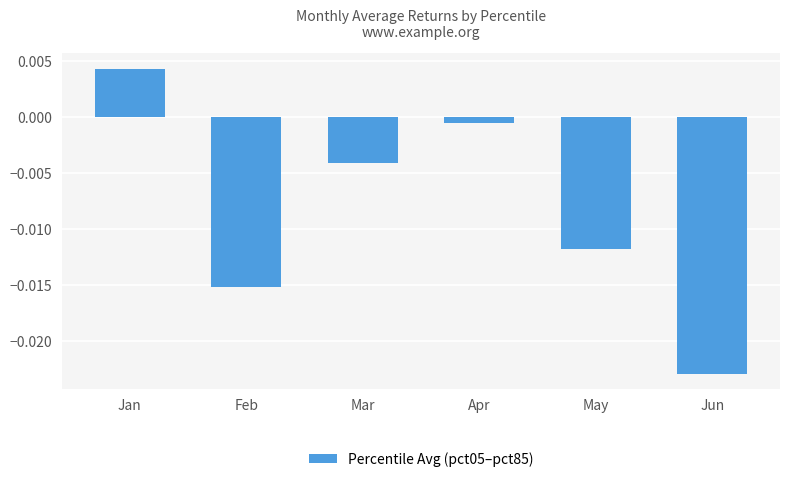

List the labels in order of value, smallest first.

Jun, Feb, May, Mar, Apr, Jan